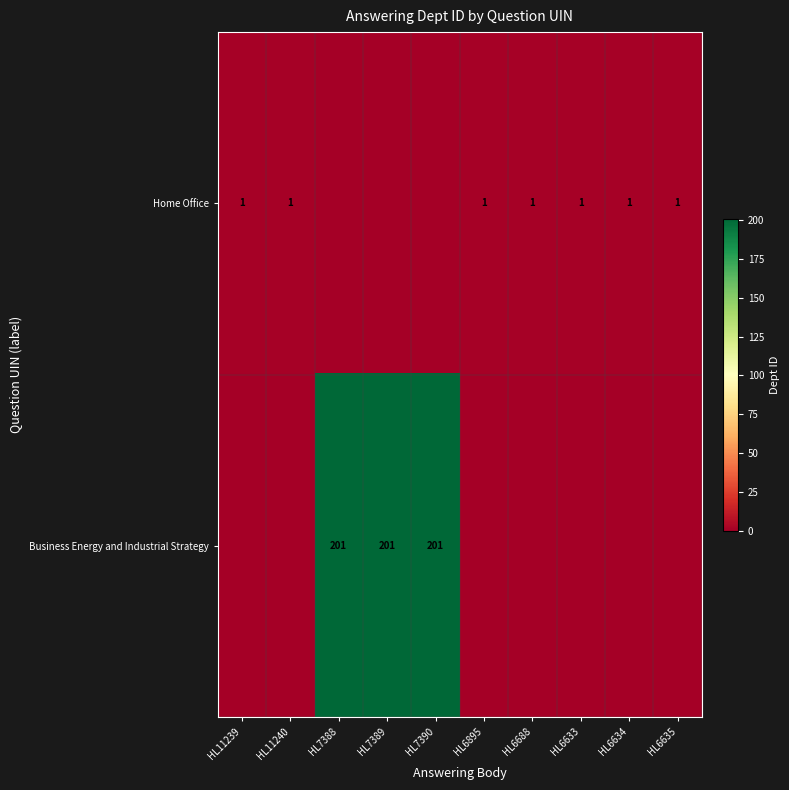

True or false: Home Office has a value of 2 at HL11240.

False